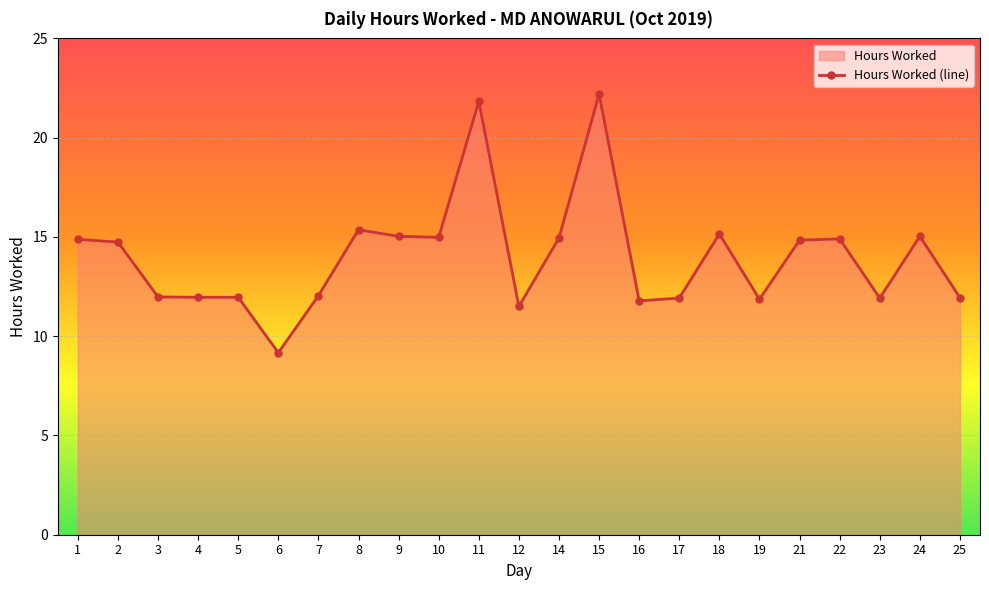

List the labels in order of value, largest first.

15, 11, 8, 18, 9, 24, 10, 14, 22, 1, 21, 2, 7, 3, 4, 5, 25, 17, 23, 19, 16, 12, 6